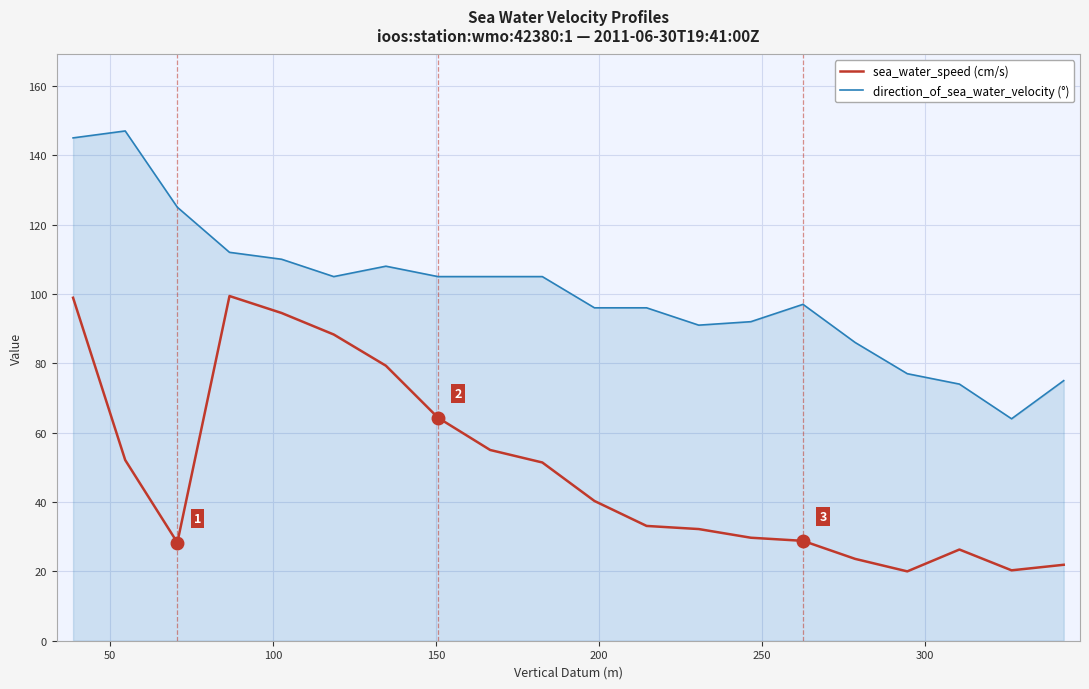

Which series has the largest total across all categories?

direction_of_sea_water_velocity (°)